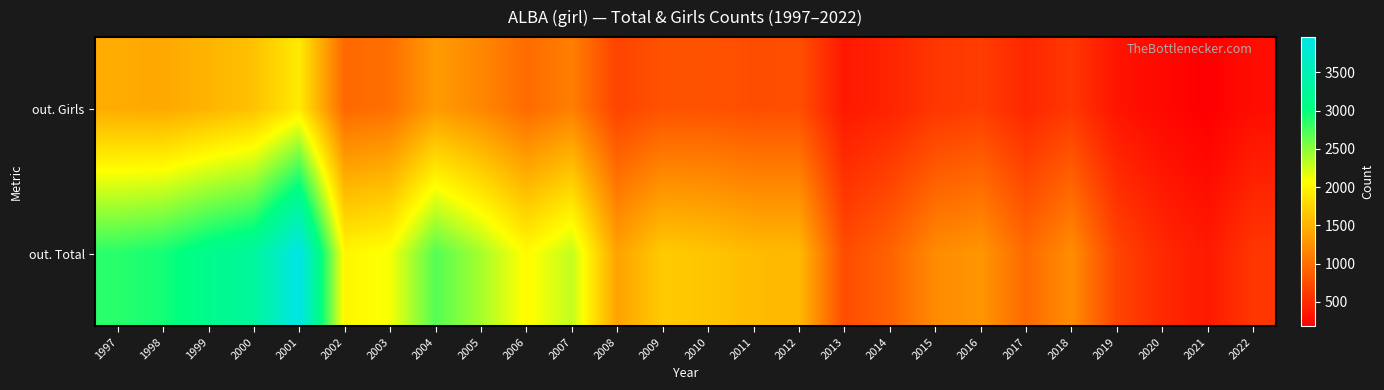

Reading left to right, extract all data points from this chart.

out. Girls: 1997=1456	1998=1430	1999=1520	2000=1620	2001=1920	2002=960	2003=1016	2004=1331	2005=1187	2006=978	2007=1124	2008=684	2009=795	2010=795	2011=759	2012=768	2013=368	2014=448	2015=586	2016=642	2017=474	2018=597	2019=339	2020=246	2021=180	2022=285
out. Total: 1997=2864	1998=2944	1999=3140	2000=3277	2001=3960	2002=2014	2003=2098	2004=2704	2005=2401	2006=2045	2007=2301	2008=1387	2009=1687	2010=1650	2011=1570	2012=1562	2013=751	2014=916	2015=1217	2016=1300	2017=966	2018=1234	2019=696	2020=487	2021=374	2022=593